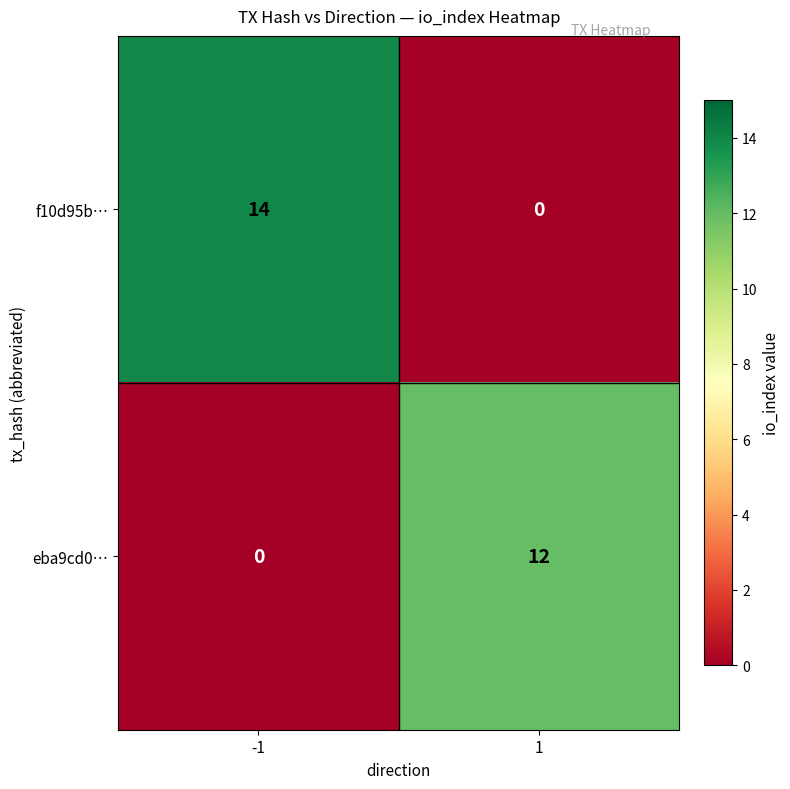

At how many categories does at least one series exceed 6?

2